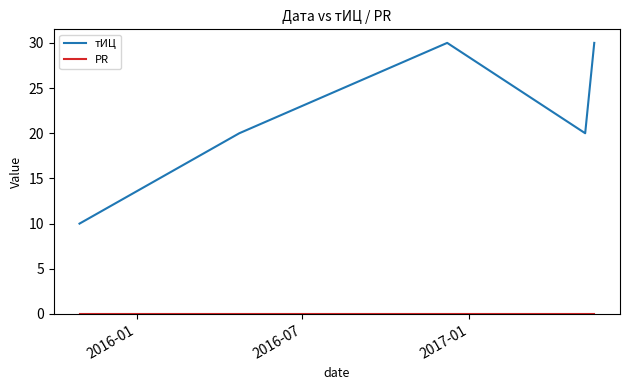

Which series has the largest range (max minus min)?

тИЦ